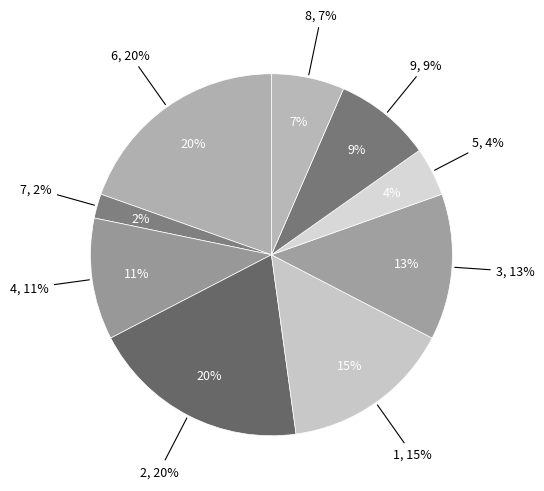

Approximately how many times larger is the value at 1 compared to 2?

0.8